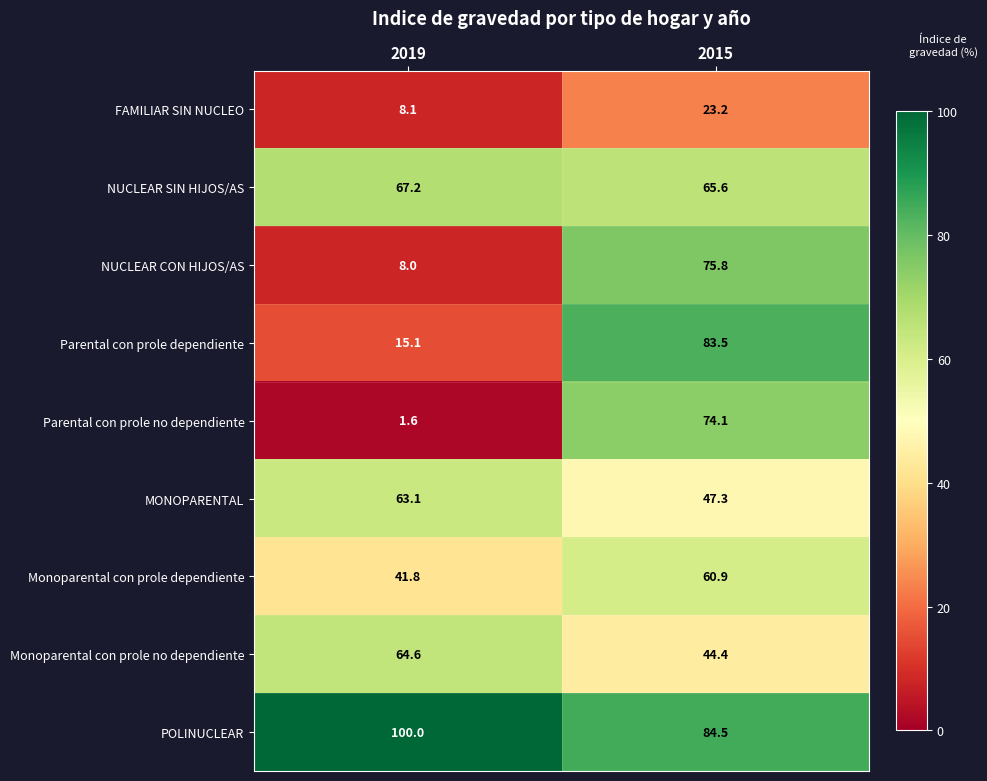

What is the average value of the NUCLEAR CON HIJOS/AS series?

41.9